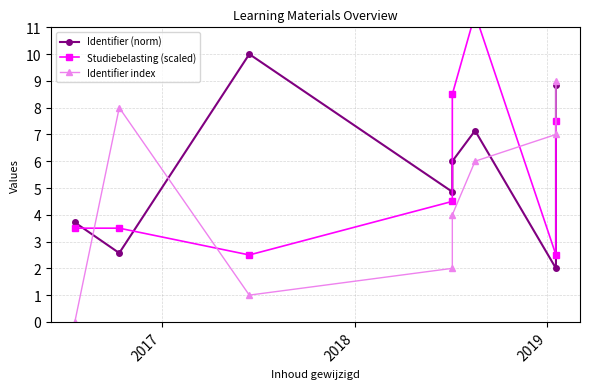

Count the number of data series in this chart.

3